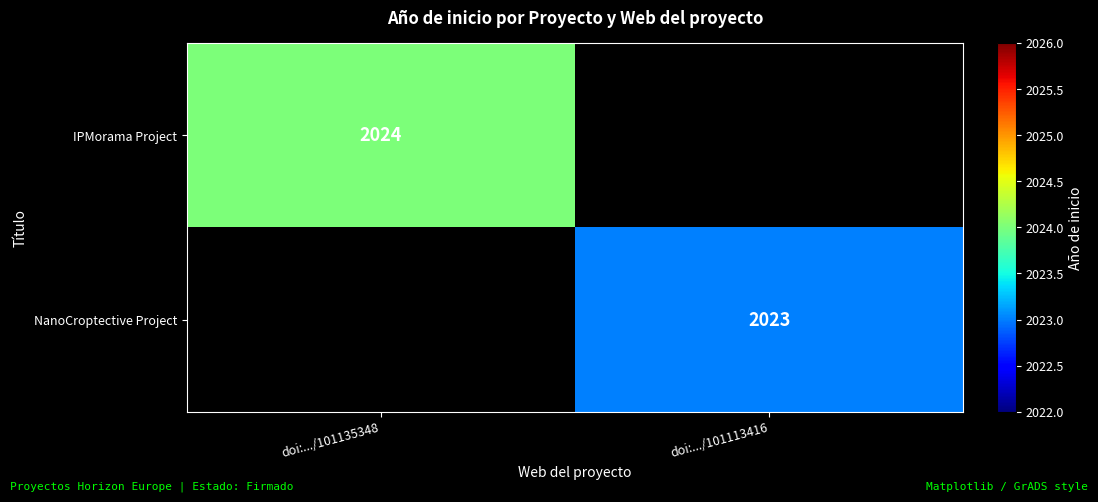

The value of NanoCroptective Project at doi:.../101113416 is 980. True or false?

False